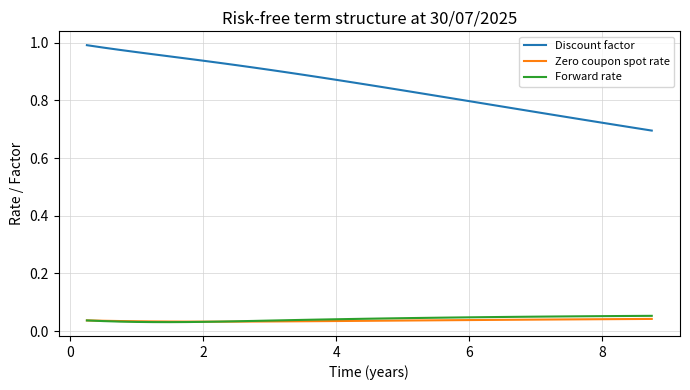

What is the sum of all Forward rate values?

1.5